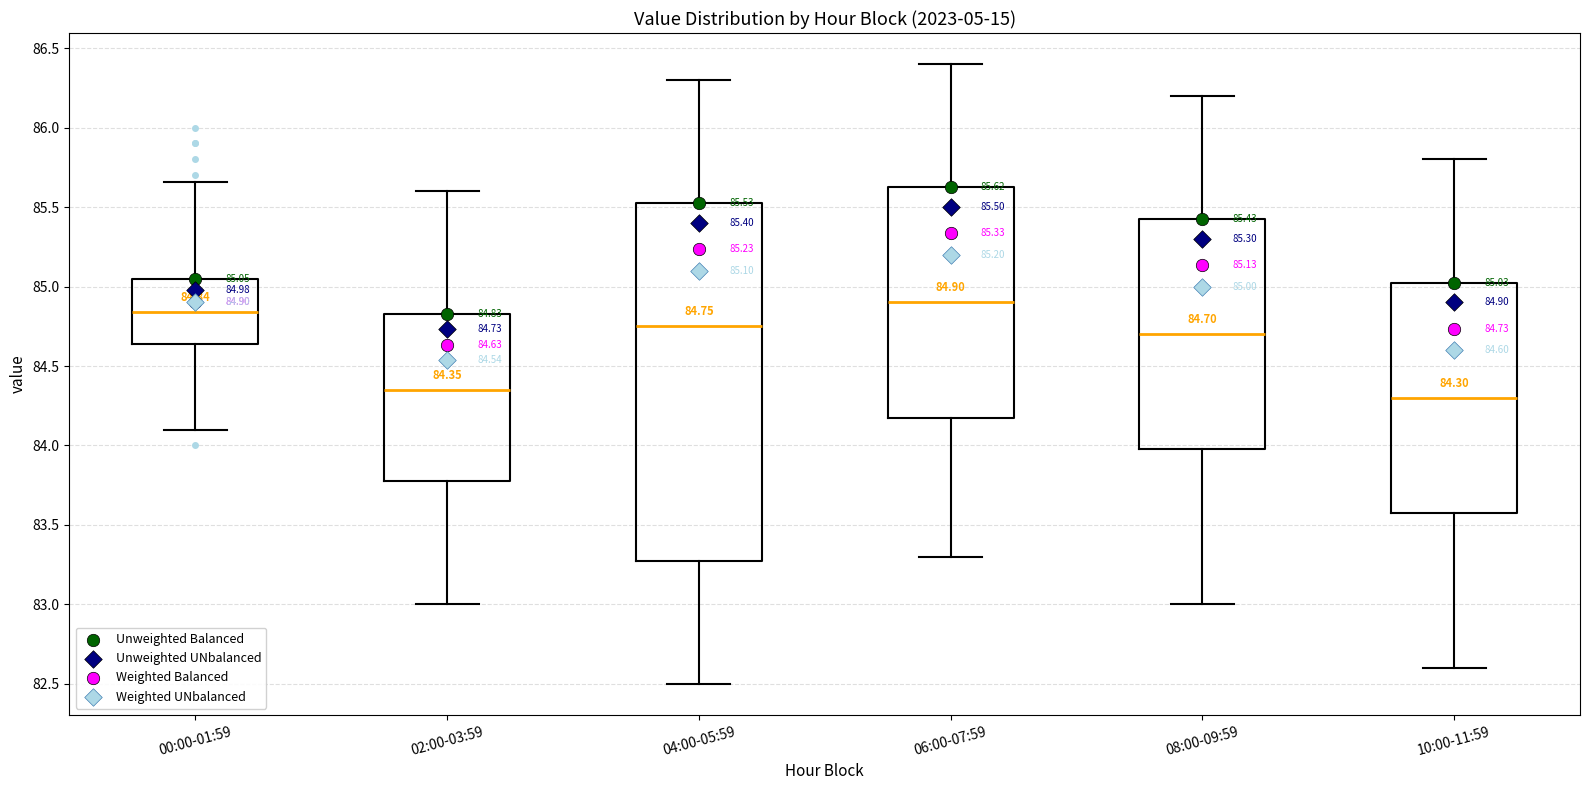

Comparing the boxes themselves (not the whiskers), which one is the tallest?

04:00-05:59